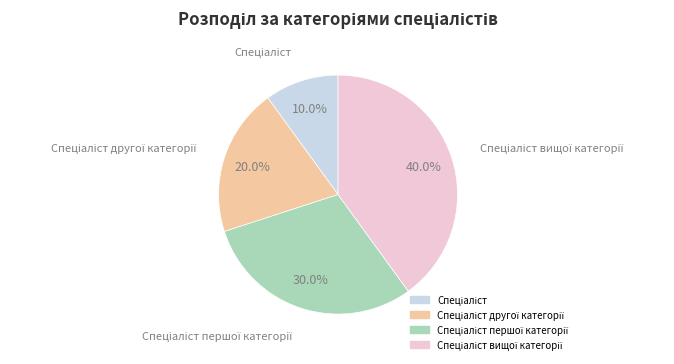

Is there any slice that represents more than half of the pie?

No